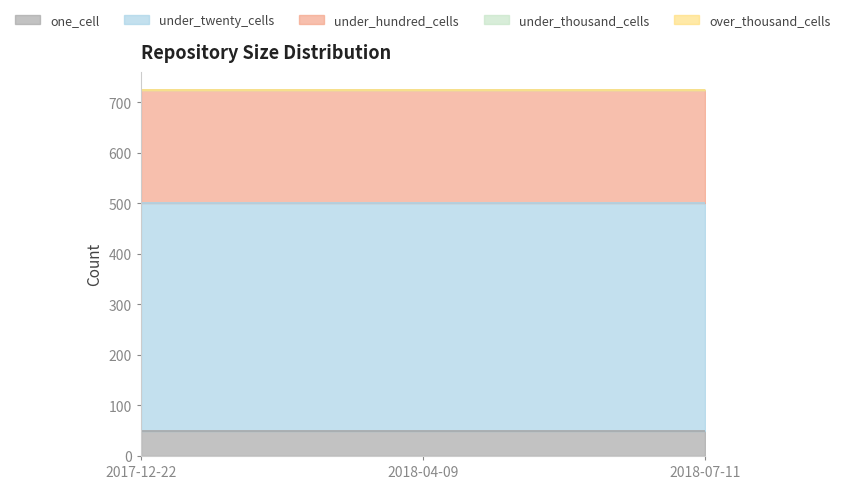

What position from the left is 2017-12-22?

1